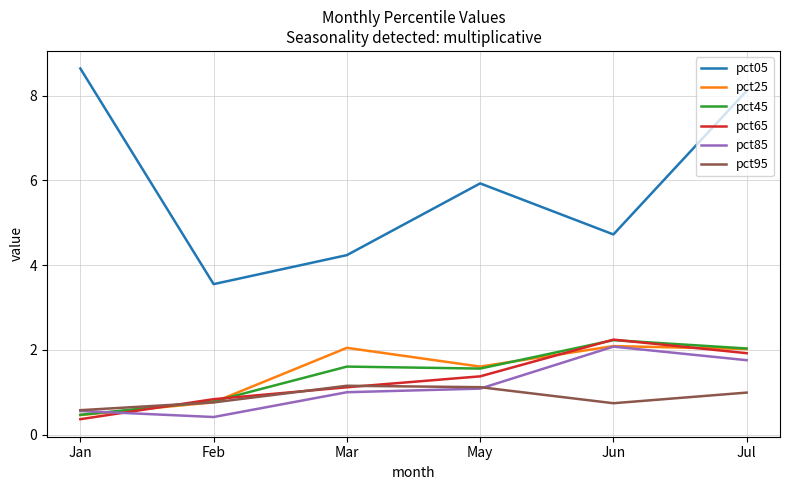

Which series has the widest spread of values?

pct05